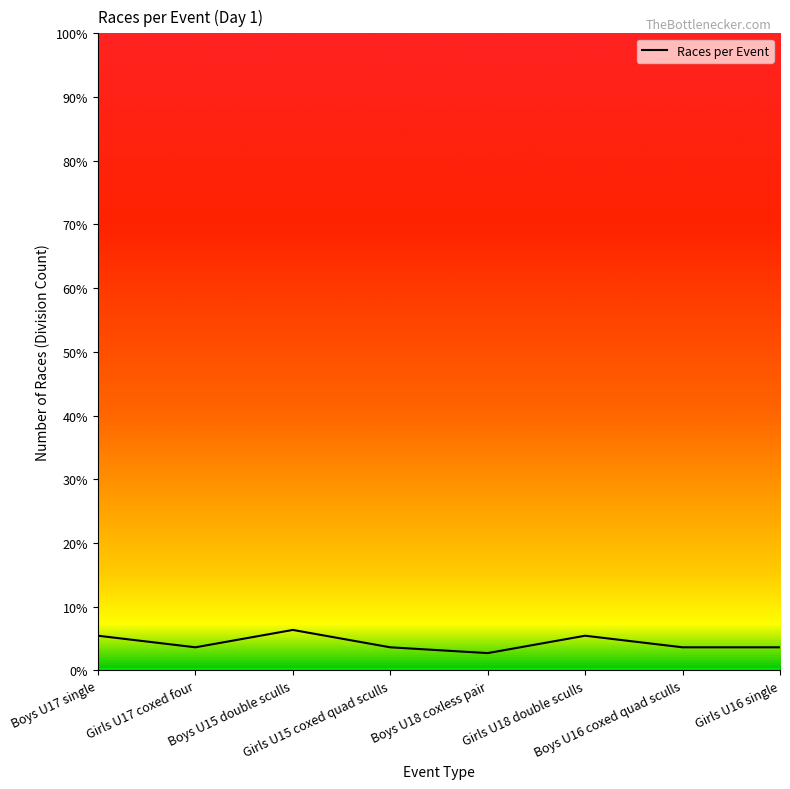

True or false: the data has more than 2 interior local peaks.

False